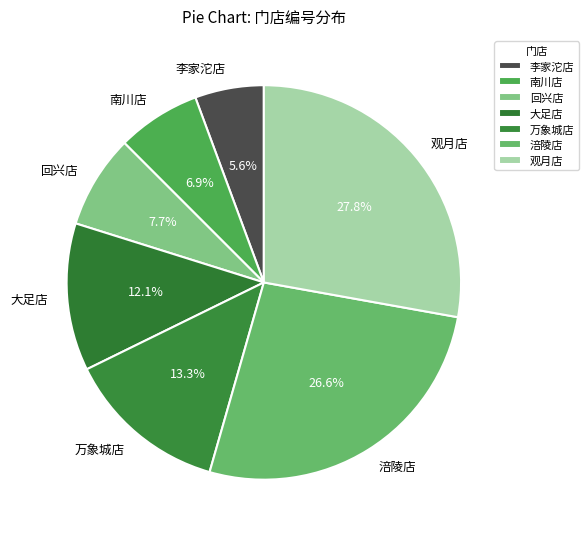

Approximately how many times larger is the value at 观月店 compared to 回兴店?

3.6